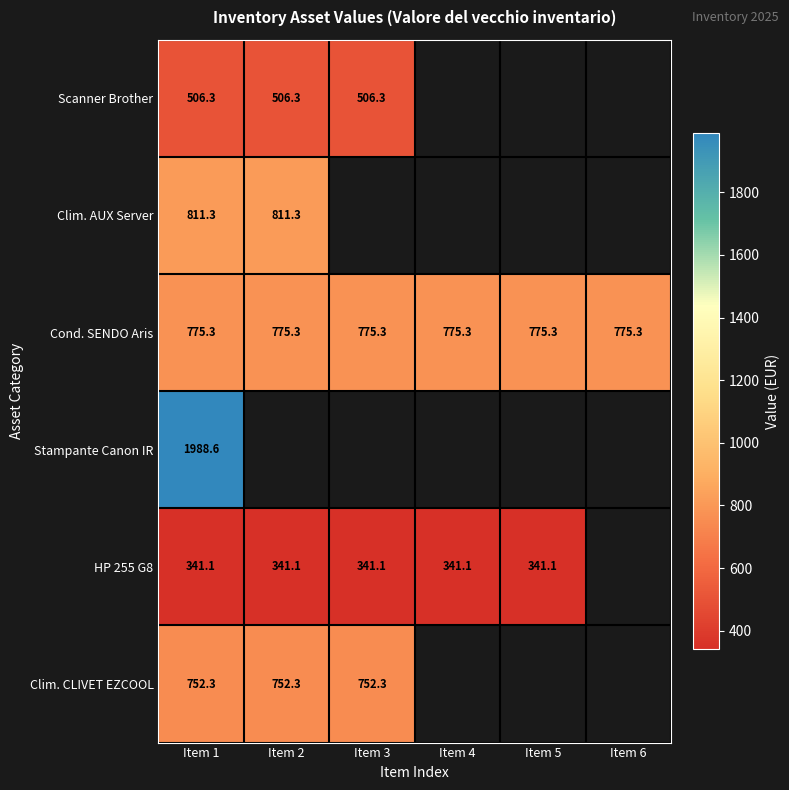

At how many categories does at least one series exceed 1401?

1